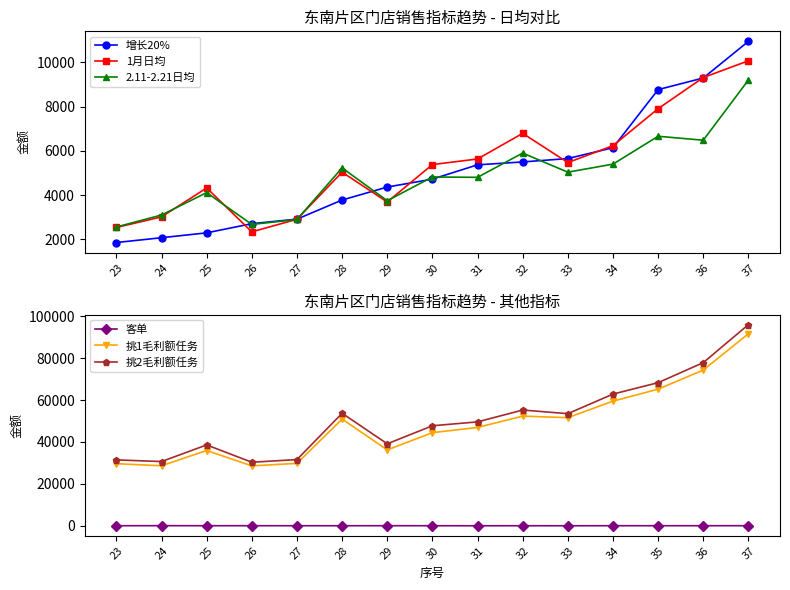

How many interior local peaks does the 1月日均 series have?

3